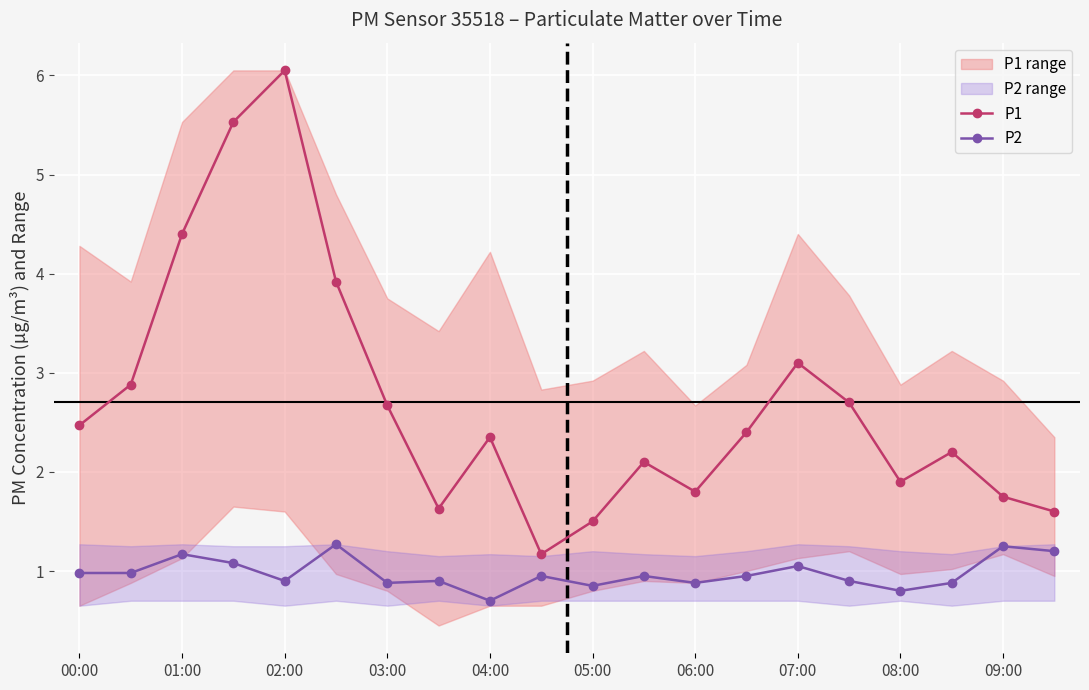

In P1, how many points are higher than both neighbors (excluding endpoints)?

5